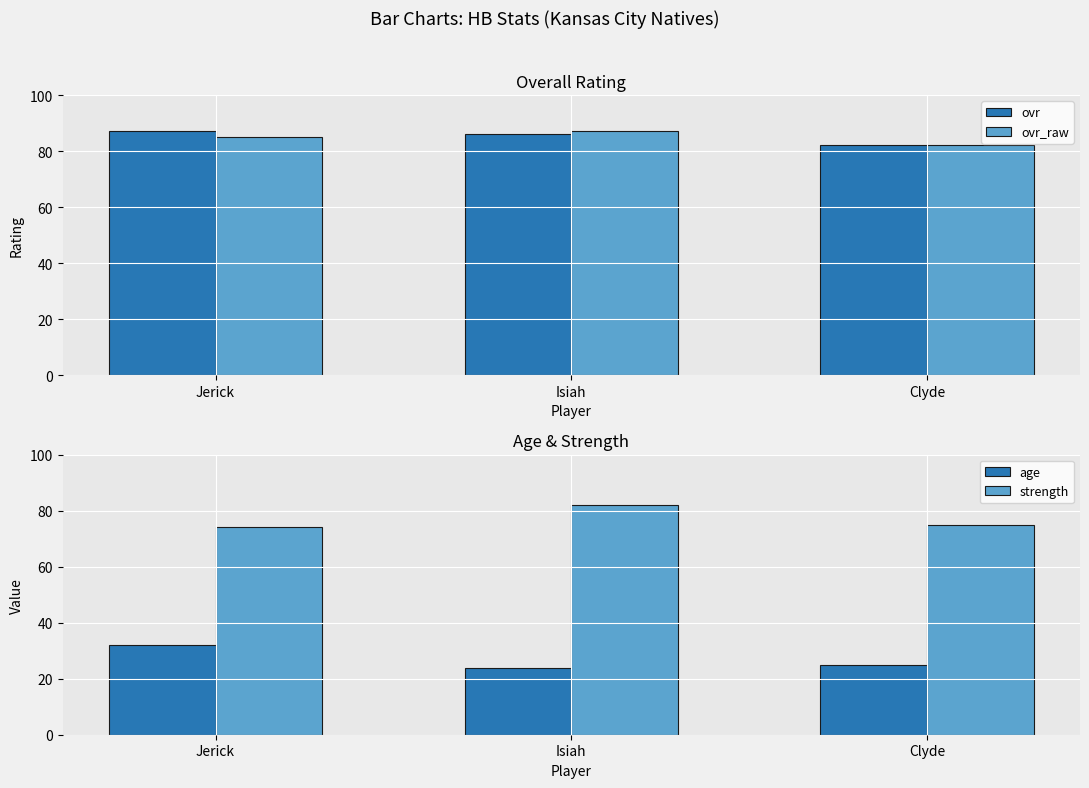

What are all the series names shown in the legend?

ovr, ovr_raw, age, strength